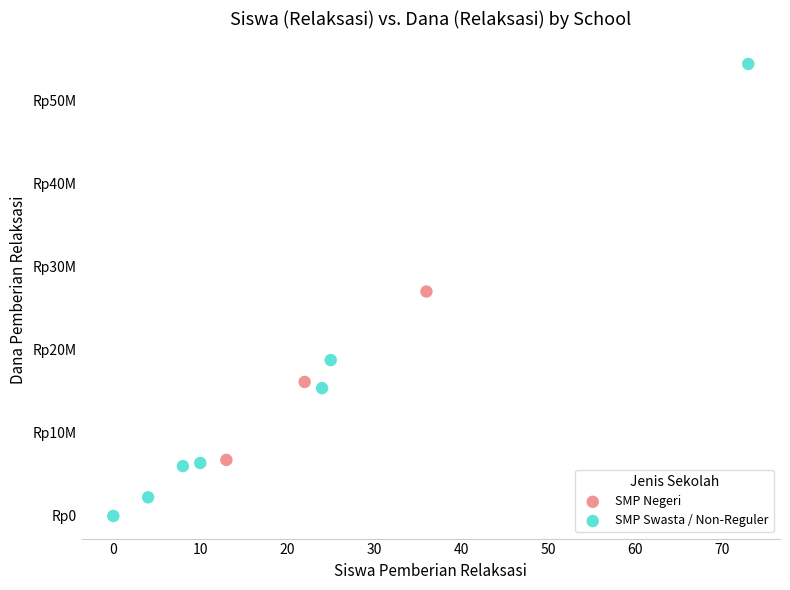

Which series reaches the minimum Y coordinate?

SMP Swasta / Non-Reguler